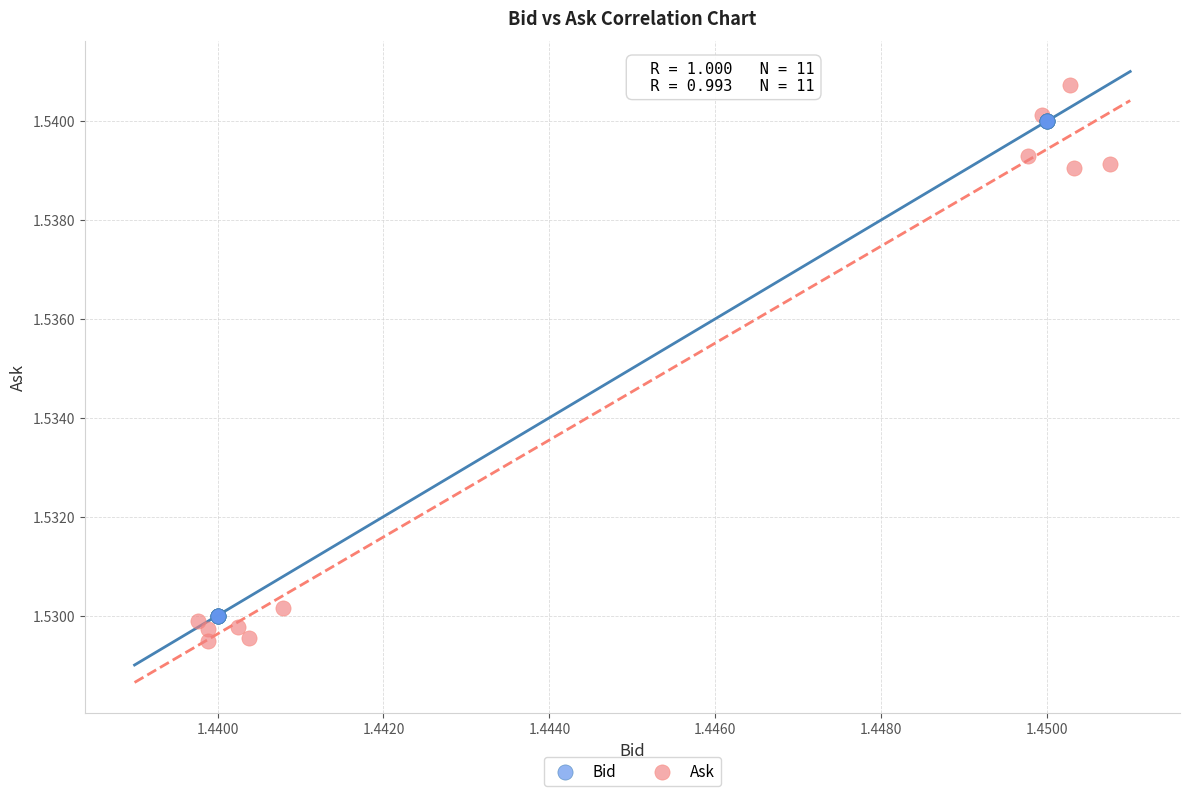

Which series has the widest spread of Y values?

Ask